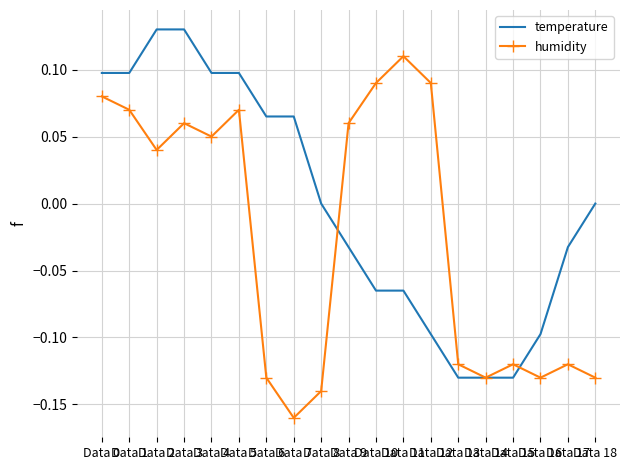

List the series in order of their overall mean, lowest first.

humidity, temperature